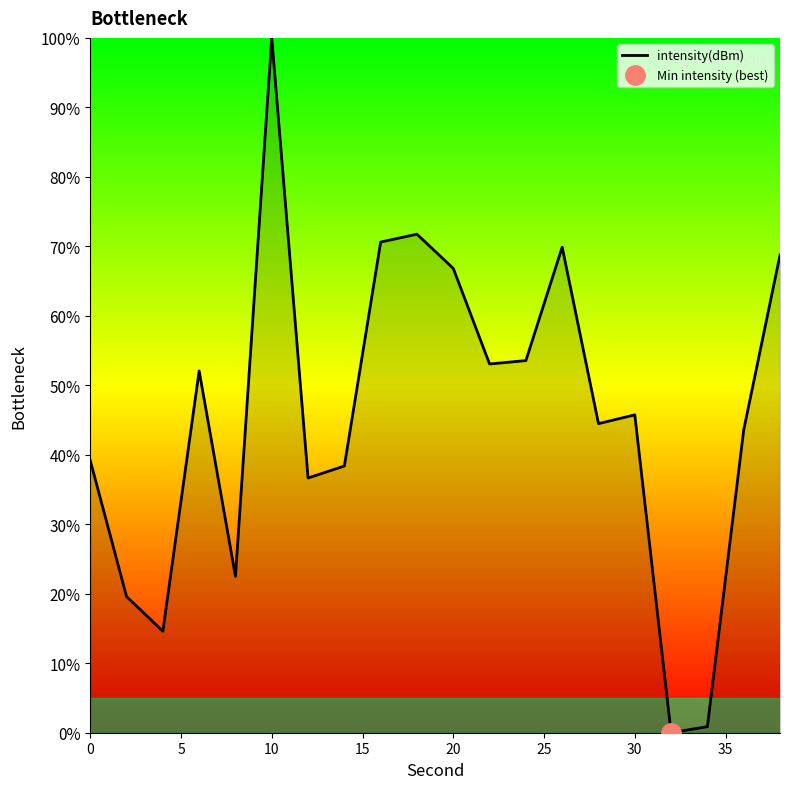

True or false: there are more than 2 points higher than both neighbors.

True